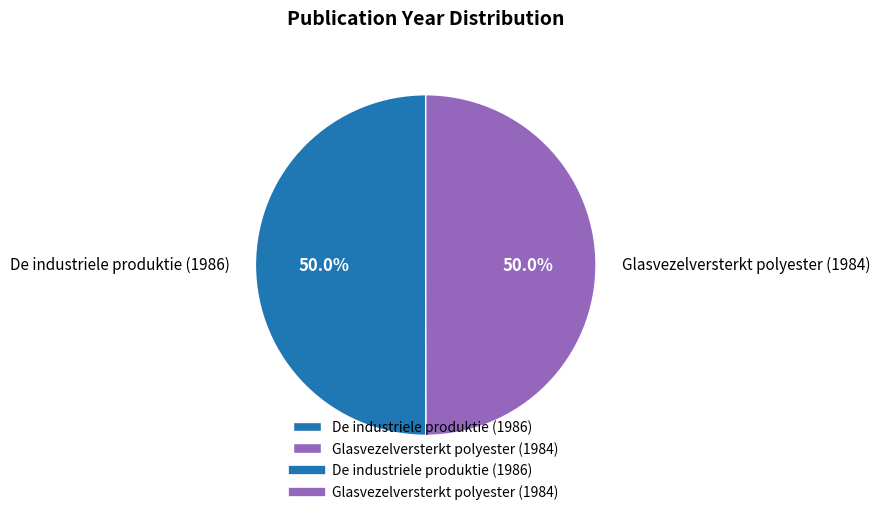

What is the ratio of the value at De industriele produktie (1986) to the value at Glasvezelversterkt polyester (1984)?

1.0